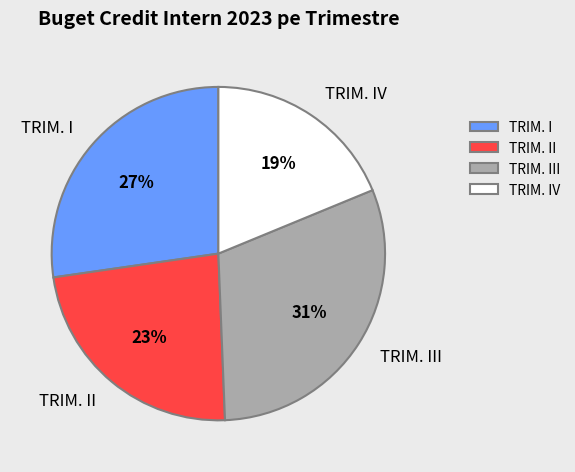

To the nearest percent, what is the average slice percentage?

25%